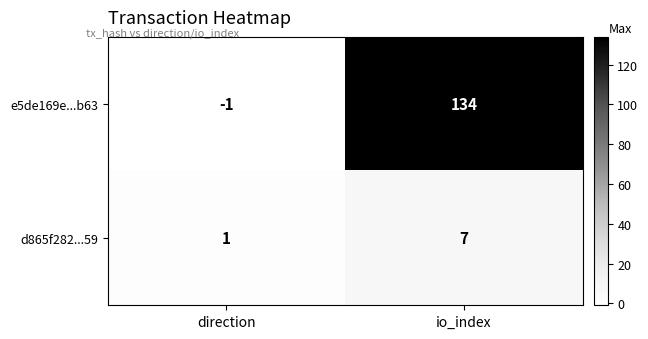

Reading right to left, list all the values displayed in this chart.

e5de169e...b63: 134	-1
d865f282...59: 7	1